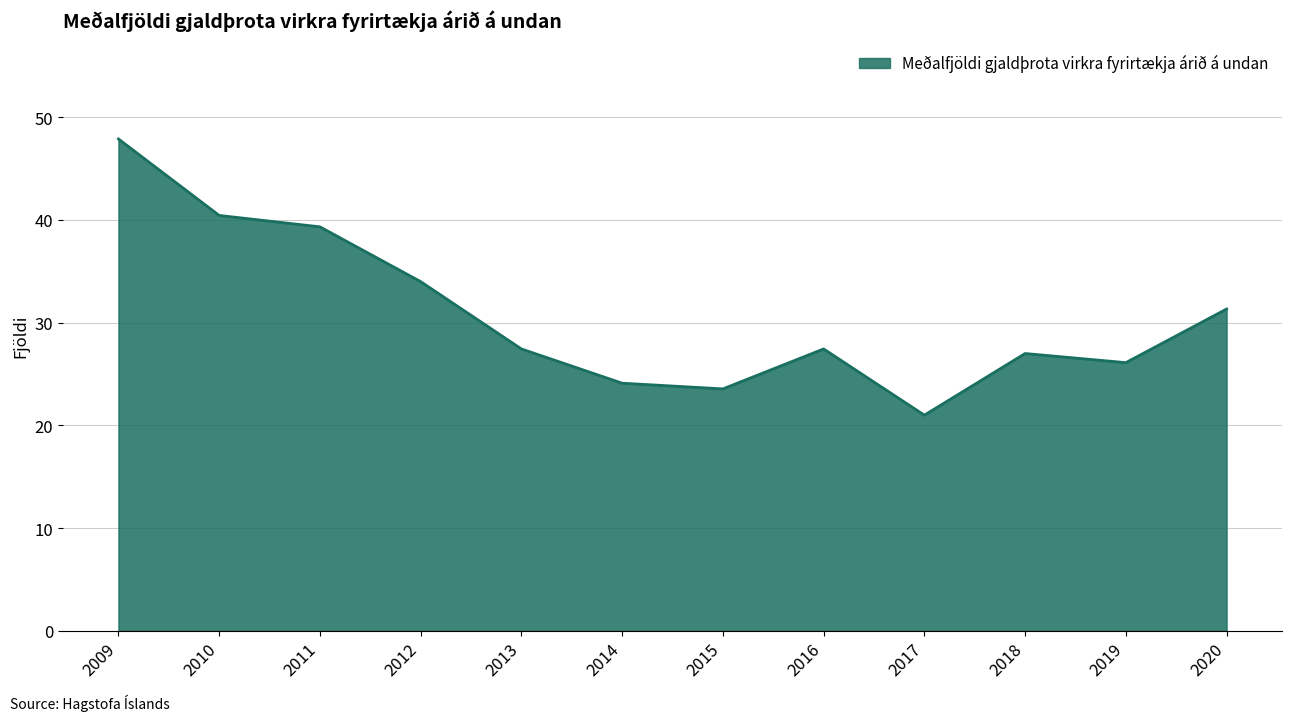

Which has a higher value, 2015 or 2016?

2016